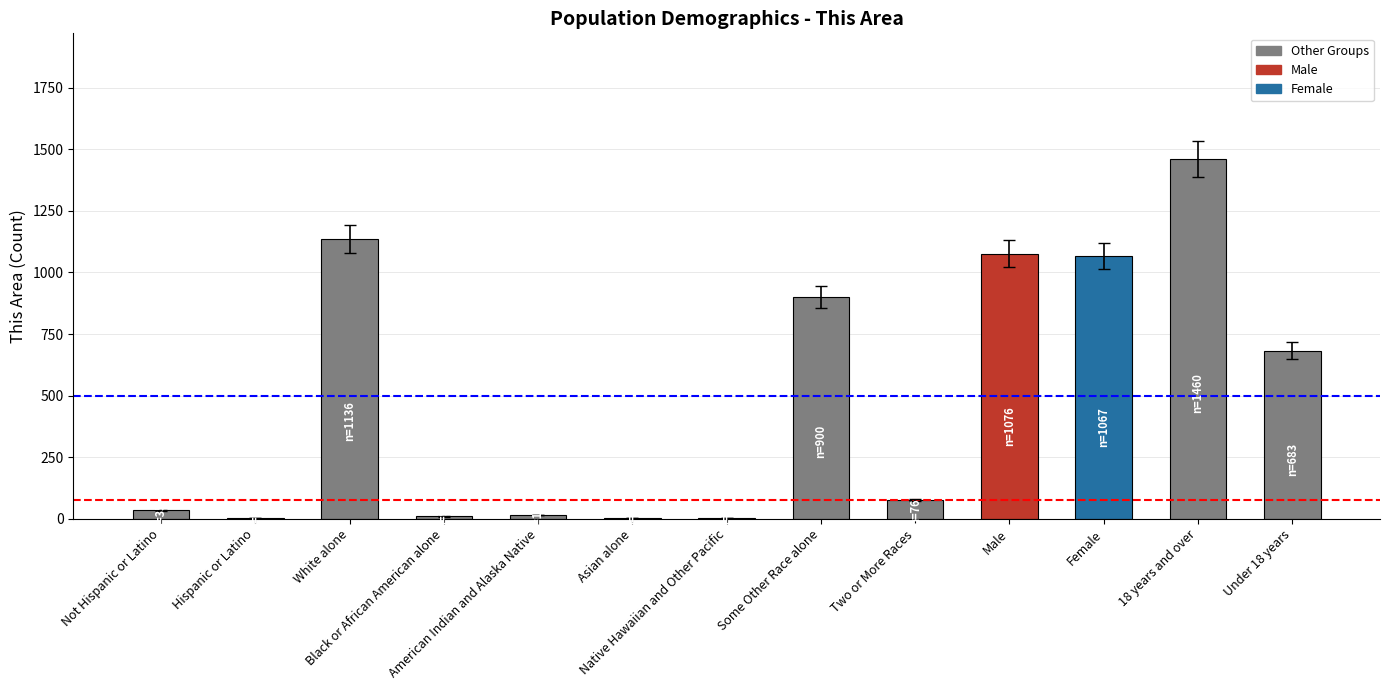

What is the greatest value displayed?

1460